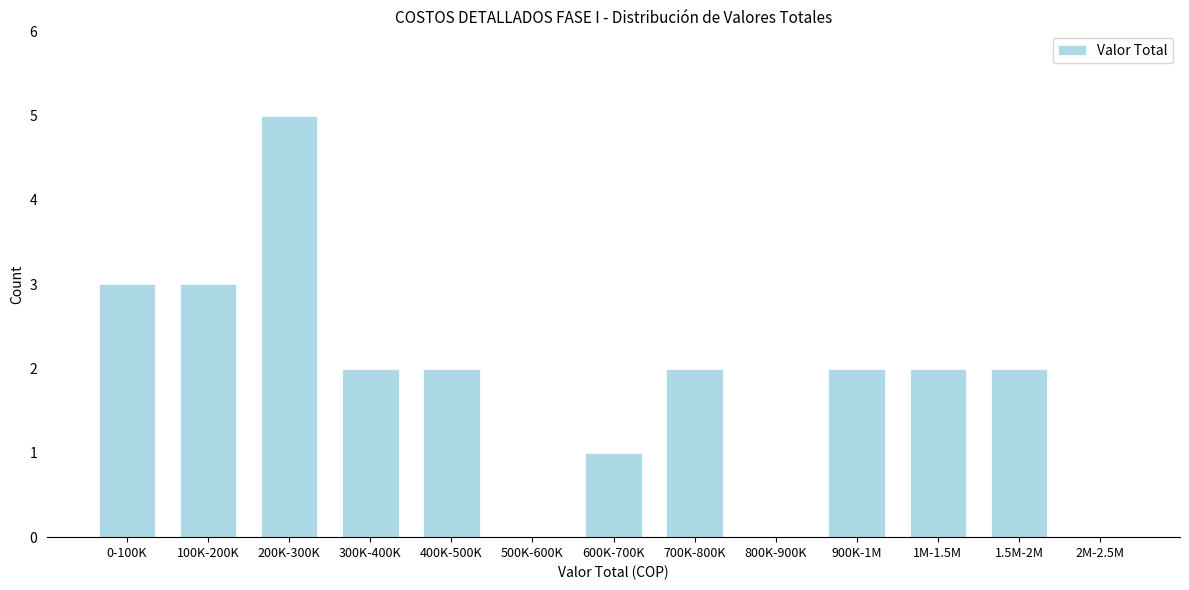

Reading right to left, what are all the values shown in this chart?

2M-2.5M=0	1.5M-2M=2	1M-1.5M=2	900K-1M=2	800K-900K=0	700K-800K=2	600K-700K=1	500K-600K=0	400K-500K=2	300K-400K=2	200K-300K=5	100K-200K=3	0-100K=3